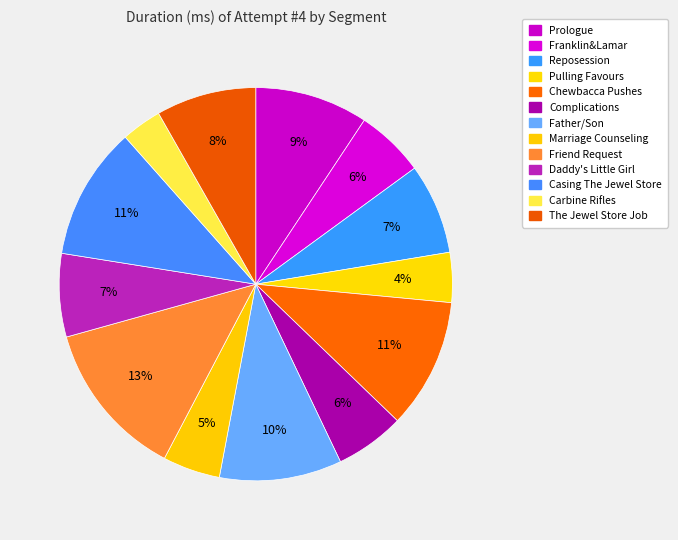

To the nearest percent, what is the average slice percentage?

8%